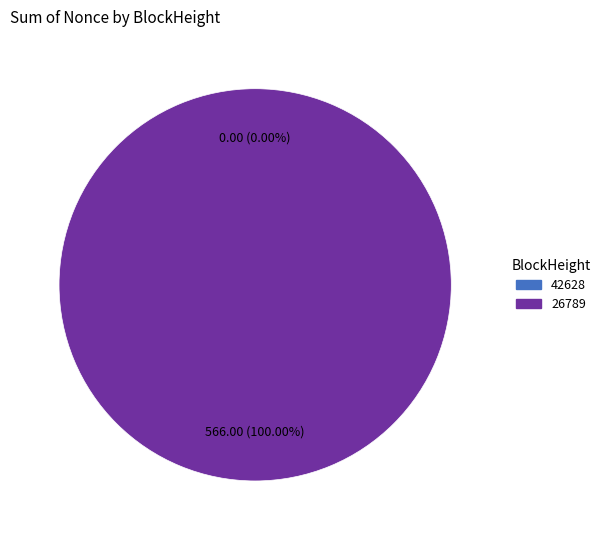

Does 42628 represent more than half of the total?

No